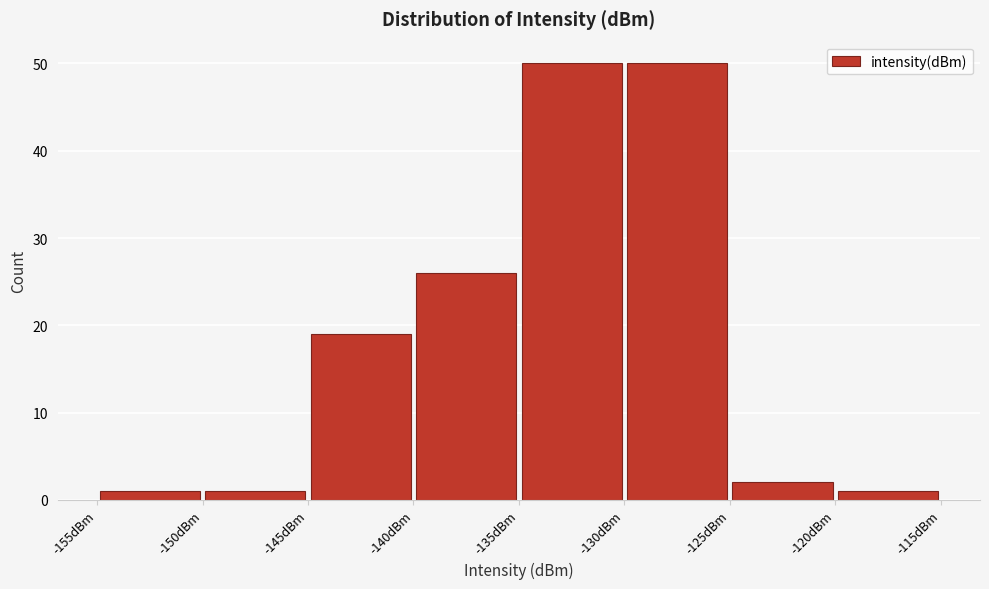

Reading left to right, list every bar in this chart as the range it spans on the x-axis followed by its height. The values are not printed on the chart, so give them approximately, as read against the axis.

-155 to -150: 1
-150 to -145: 1
-145 to -140: 19
-140 to -135: 26
-135 to -130: 50
-130 to -125: 50
-125 to -120: 2
-120 to -115: 1